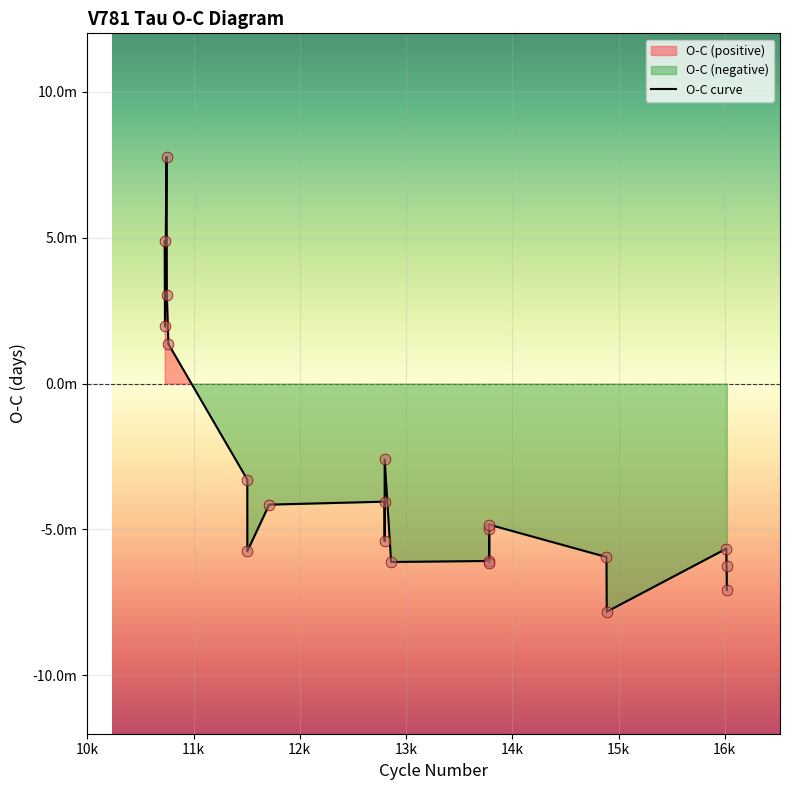

Between 10746 and 13782, which is larger?

10746